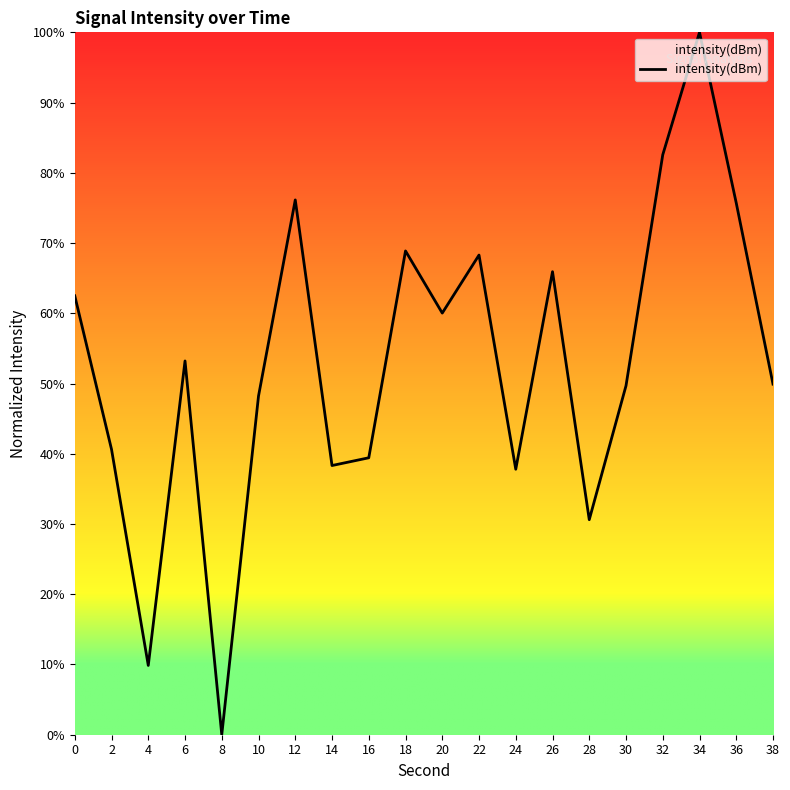

Which label corresponds to the largest value in the chart?

34